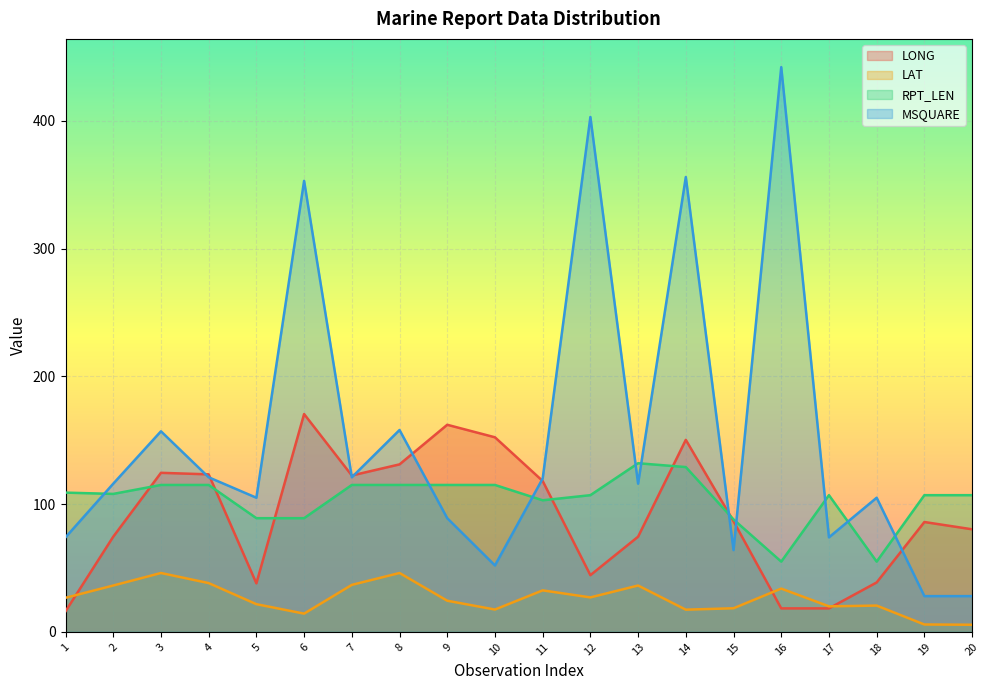

True or false: RPT_LEN has more than 1 points higher than both neighbors.

True